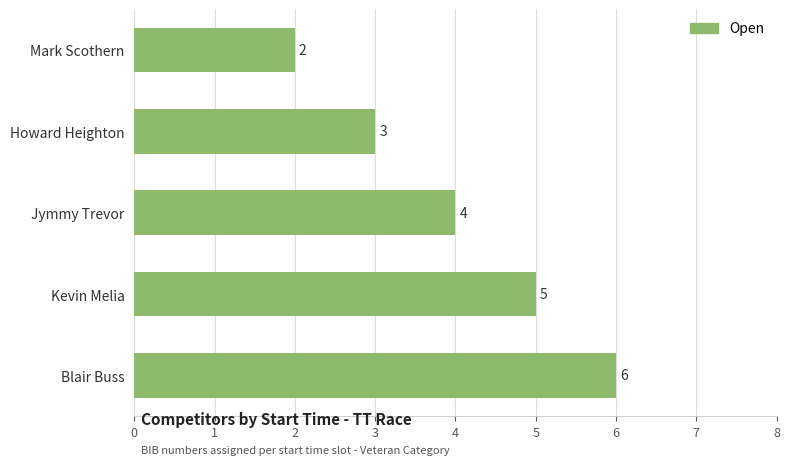

What is the difference between the values at Blair Buss and Howard Heighton?

3